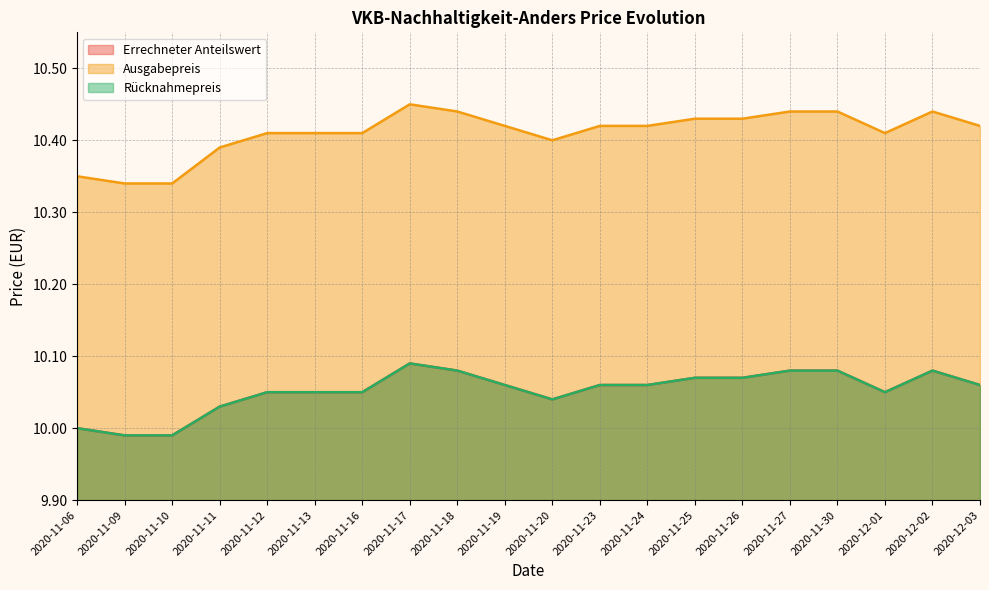

How many values in the Rücknahmepreis series are below 10?

2